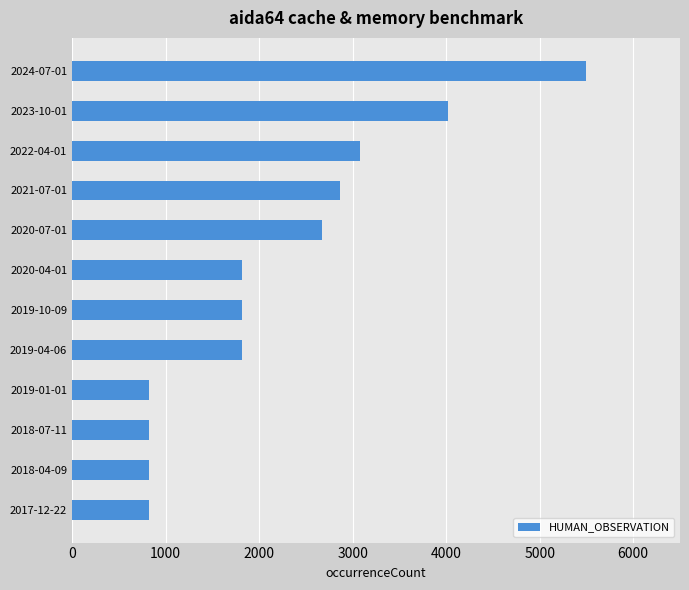

Reading top to bottom, extract all data points from this chart.

2024-07-01=5499	2023-10-01=4015	2022-04-01=3075	2021-07-01=2868	2020-07-01=2667	2020-04-01=1820	2019-10-09=1820	2019-04-06=1820	2019-01-01=819	2018-07-11=819	2018-04-09=819	2017-12-22=819